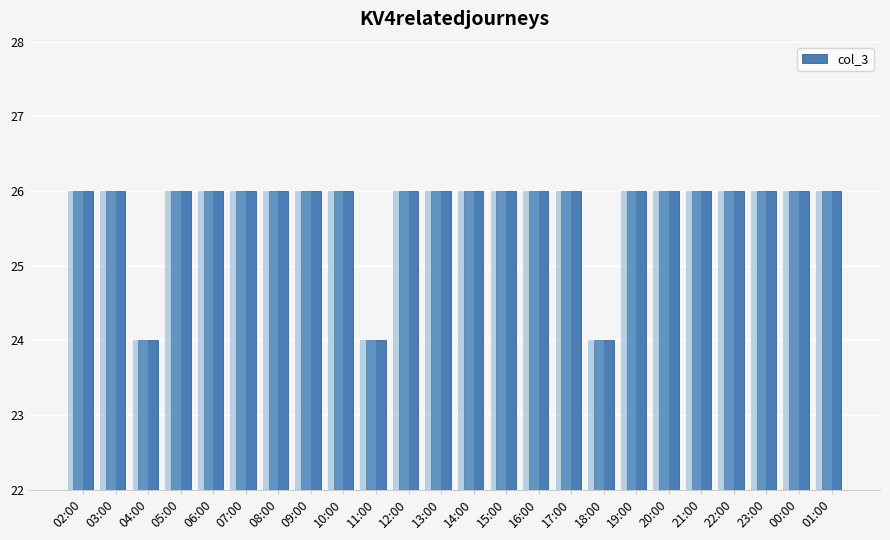

Count the values in the range 26 to 27.

21